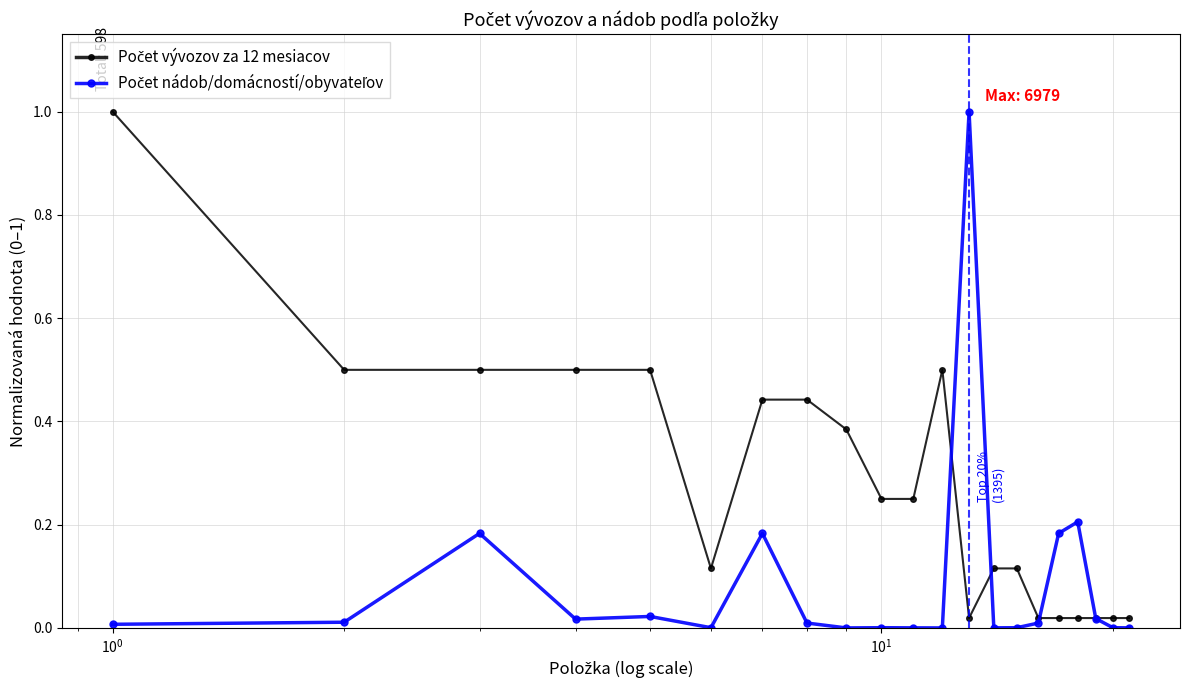

What is the maximum value shown in the chart?

1.0